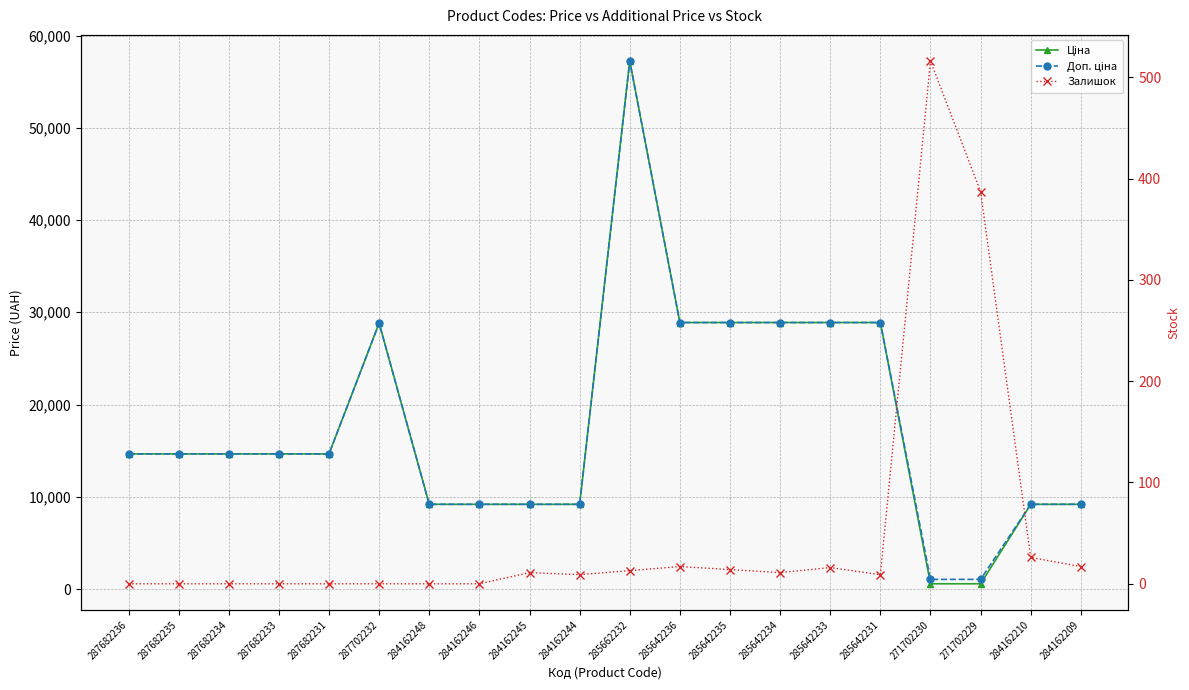

Reading left to right, extract all data points from this chart.

Ціна: 287682236=14649.6	287682235=14649.6	287682234=14649.6	287682233=14649.6	287682231=14649.6	287702232=28821.8	284162248=9185.1	284162246=9185.1	284162245=9185.1	284162244=9185.1	285662232=57235.5	285642236=28890.3	285642235=28890.3	285642234=28890.3	285642233=28890.3	285642231=28890.3	271702230=571.6	271702229=571.6	284162210=9185.1	284162209=9185.1
Доп. ціна: 287682236=14649.6	287682235=14649.6	287682234=14649.6	287682233=14649.6	287682231=14649.6	287702232=28821.8	284162248=9185.1	284162246=9185.1	284162245=9185.1	284162244=9185.1	285662232=57235.5	285642236=28890.3	285642235=28890.3	285642234=28890.3	285642233=28890.3	285642231=28890.3	271702230=1048.0	271702229=1048.0	284162210=9185.1	284162209=9185.1
Залишок: 287682236=0.0	287682235=0.0	287682234=0.0	287682233=0.0	287682231=0.0	287702232=0.0	284162248=0.0	284162246=0.0	284162245=11.0	284162244=9.0	285662232=13.0	285642236=17.0	285642235=14.0	285642234=11.0	285642233=16.0	285642231=9.0	271702230=516.0	271702229=387.0	284162210=26.0	284162209=17.0